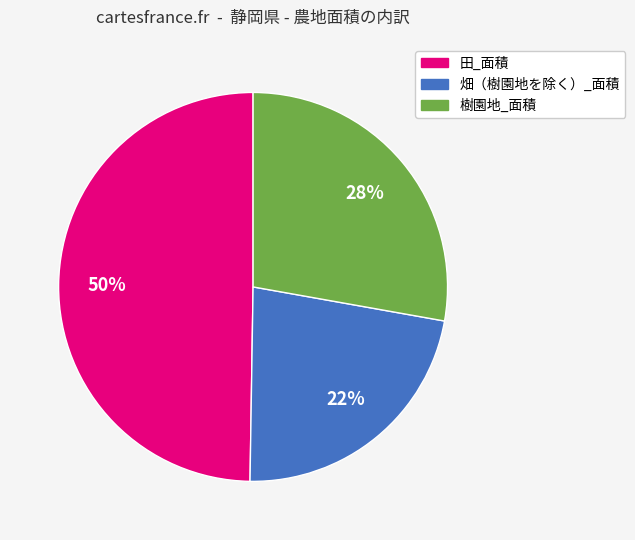

Combined, do 畑（樹園地を除く）_面積 and 田_面積 account for over 50%?

Yes